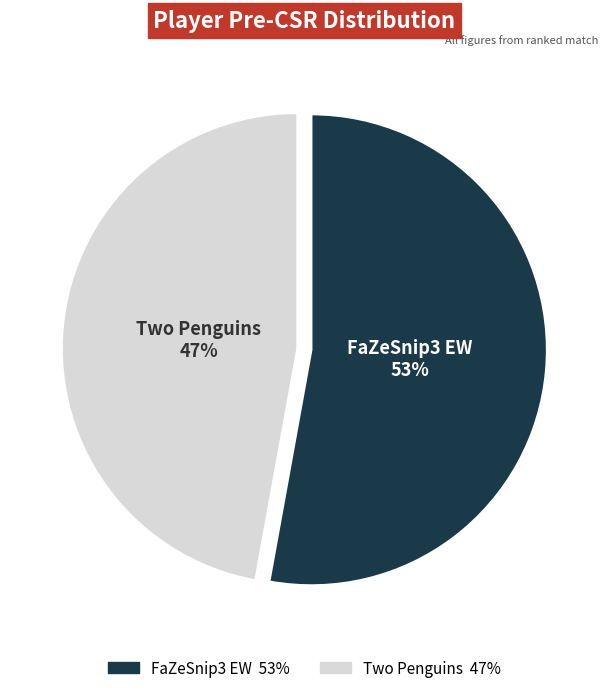

How many segments does this pie chart have?

2